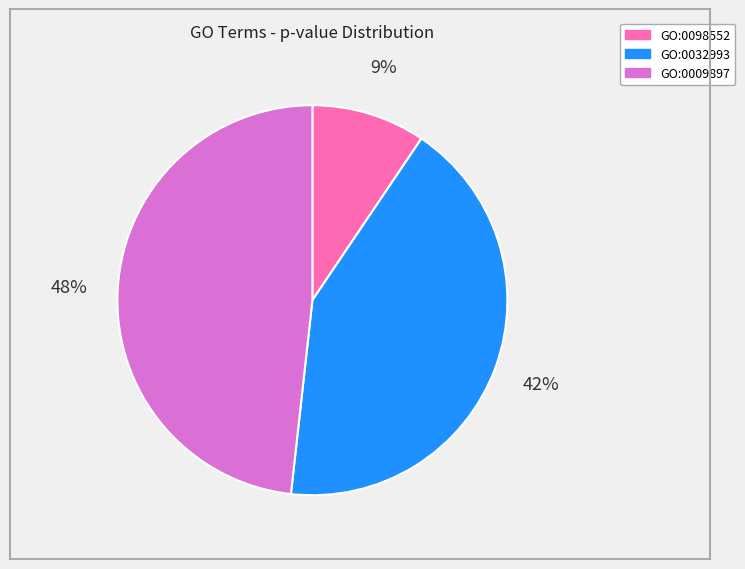

To the nearest percent, what is the difference between the largest and smallest slice percentages?

39%